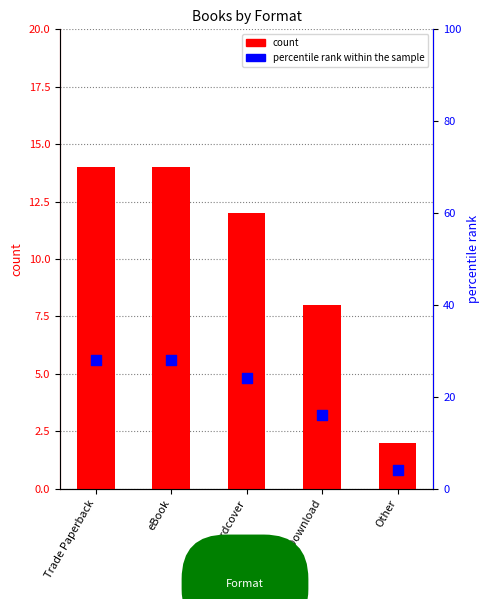

Is the value of percentile rank within the sample at Other greater than the value of count at eBook?

No